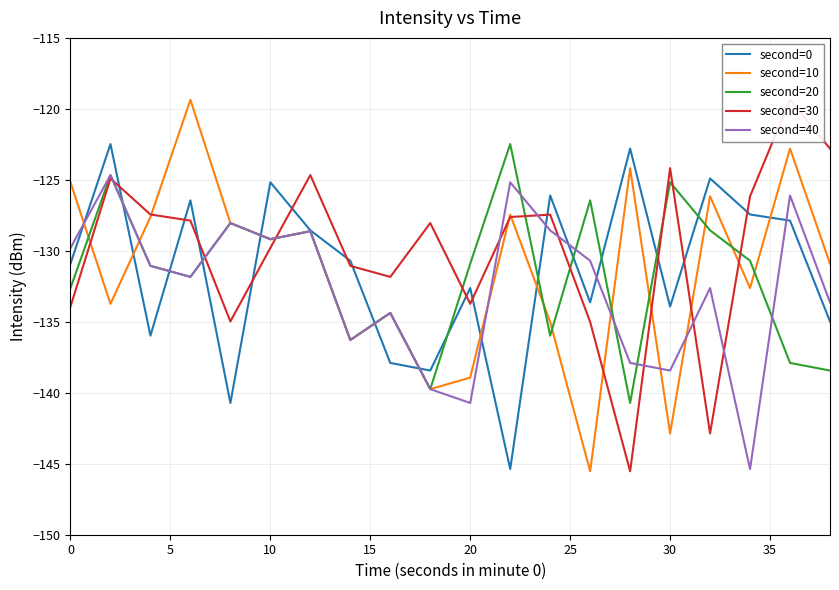

True or false: second=40 has a value of -76.3 at 0.

False